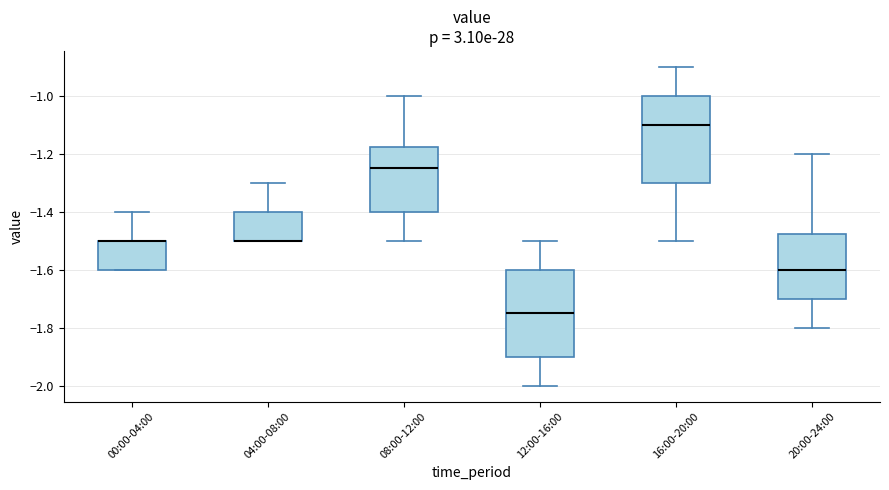

Reading left to right, transcribe this box plot: for each box, give where its median line is, the range the box spans, and where its two whiskers end, as read against the y-axis. The values are not printed on the chart, so give them approximately, as read against the axis.

00:00-04:00: median -1.50 (drawn on the box's upper edge), box -1.60 to -1.50, whiskers -1.60 to -1.40
04:00-08:00: median -1.50 (drawn on the box's lower edge), box -1.50 to -1.40, whiskers -1.50 to -1.30
08:00-12:00: median -1.24, box -1.40 to -1.18, whiskers -1.50 to -1.00
12:00-16:00: median -1.74, box -1.90 to -1.60, whiskers -2.00 to -1.50
16:00-20:00: median -1.10, box -1.30 to -1.00, whiskers -1.50 to -0.90
20:00-24:00: median -1.60, box -1.70 to -1.48, whiskers -1.80 to -1.20